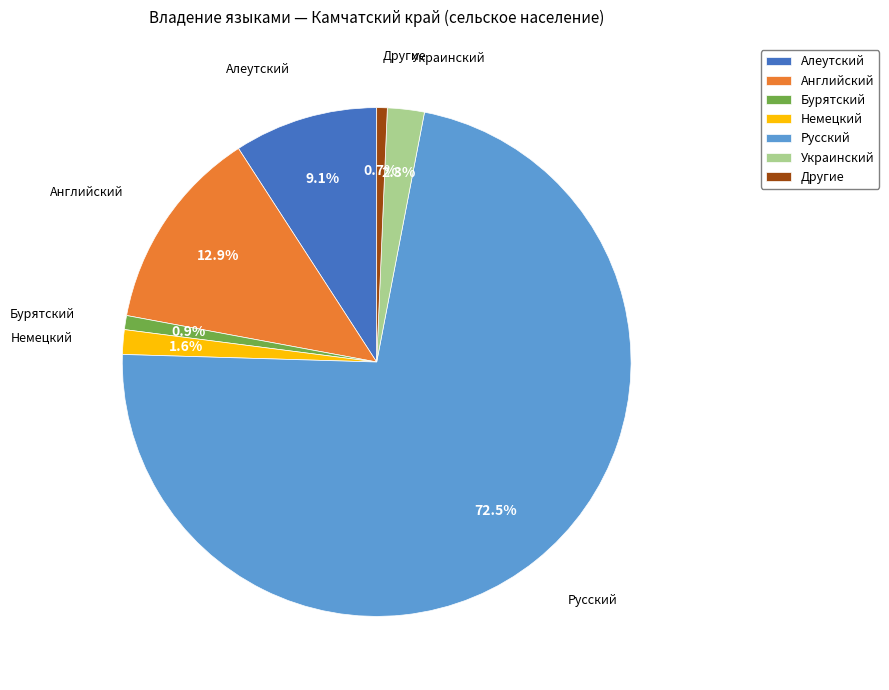

To the nearest percent, what is the average slice percentage?

14%